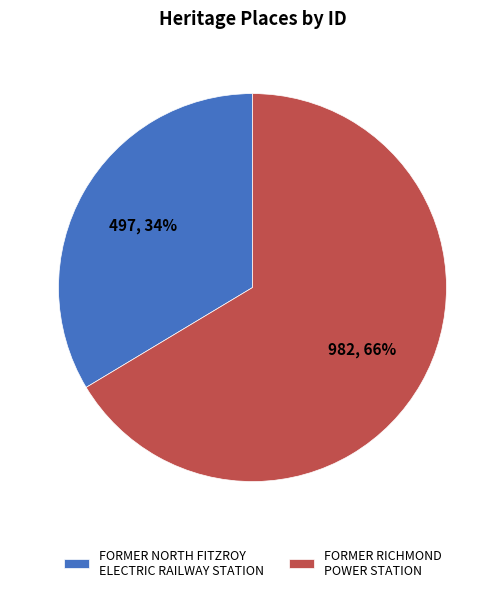

Which category has the smallest portion of the pie?

FORMER NORTH FITZROY ELECTRIC RAILWAY STATION